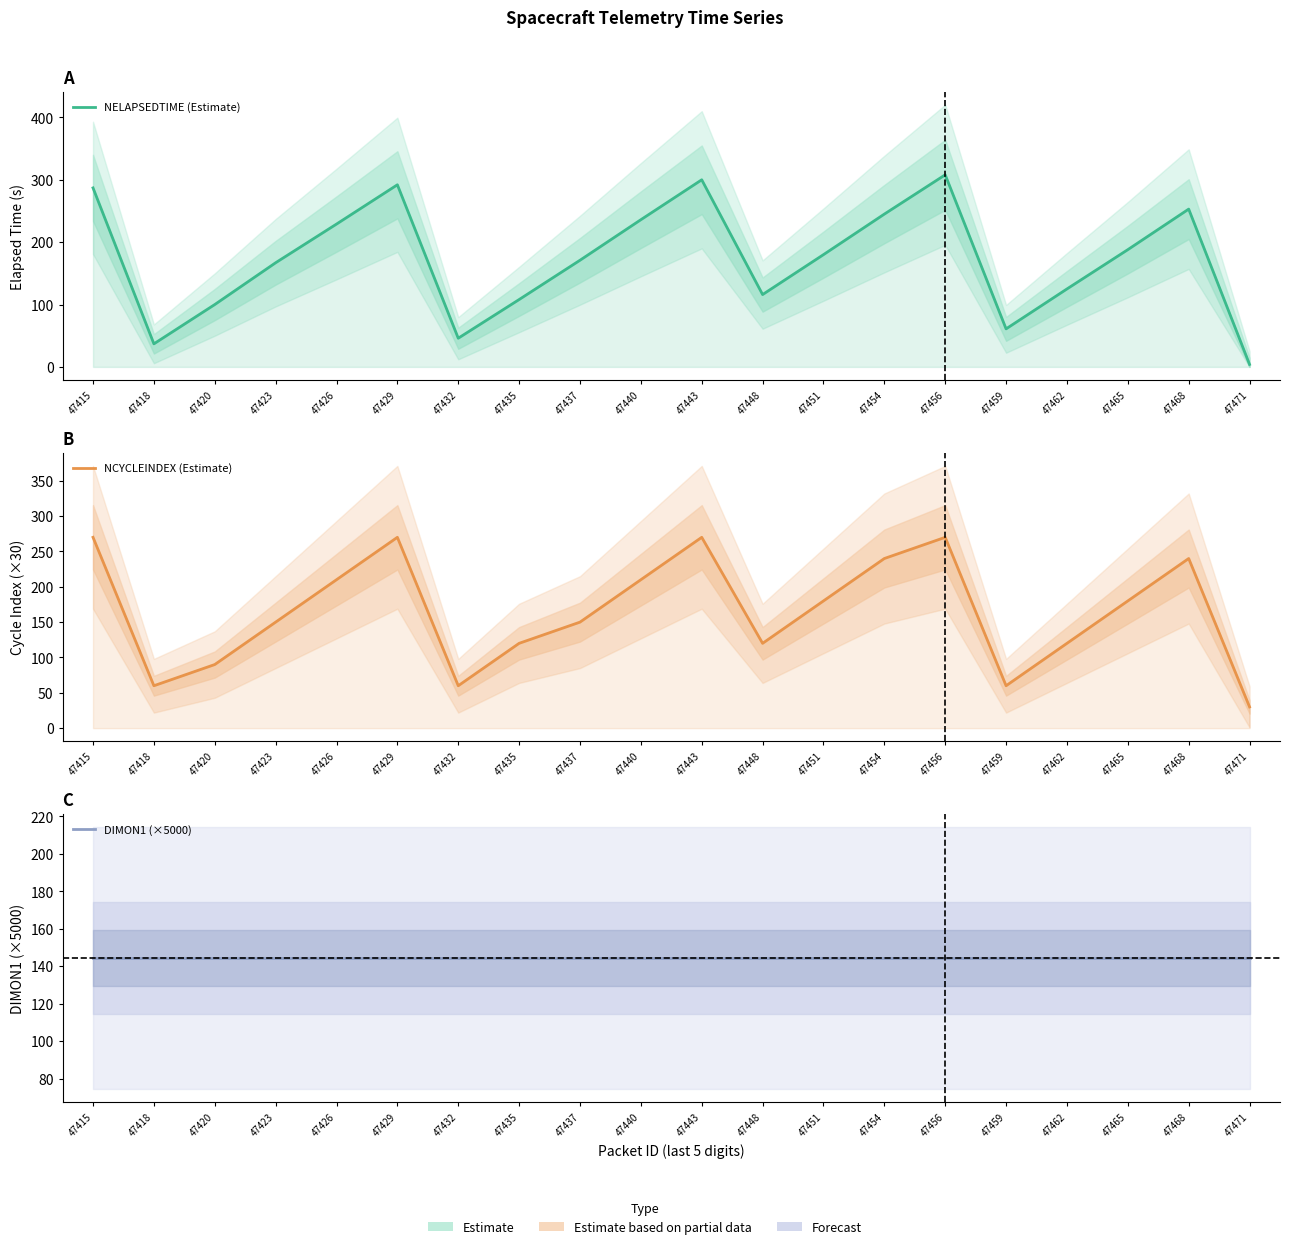

What is the sum of the DIMON1 (×5000) values at 47451 and 47471?

288.5